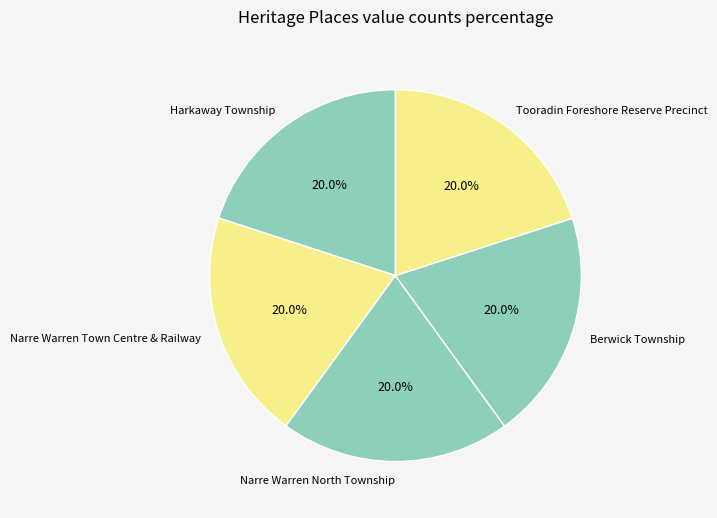

How many slices are in this pie chart?

5